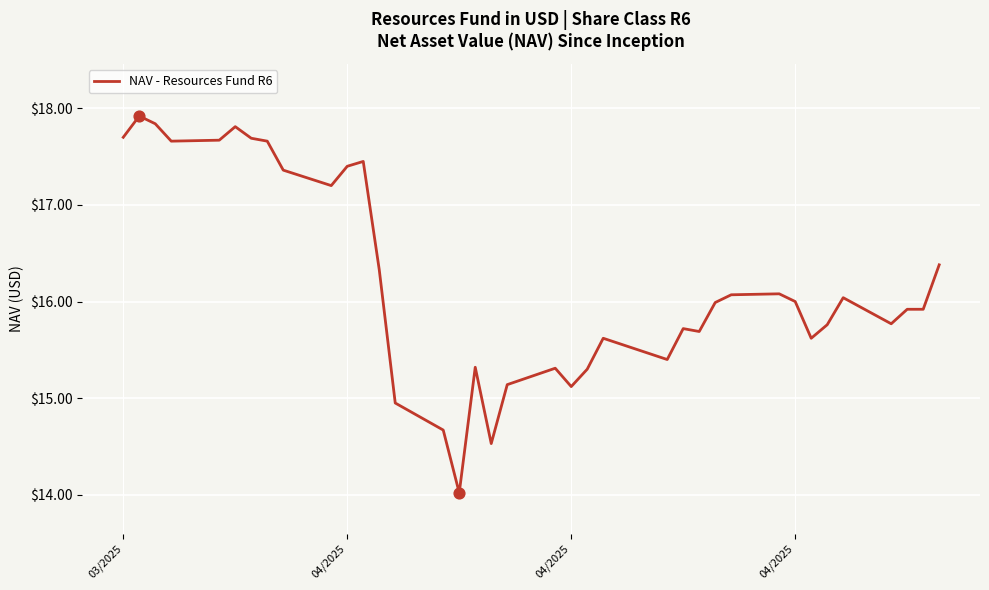

What is the maximum value shown in the chart?

17.9